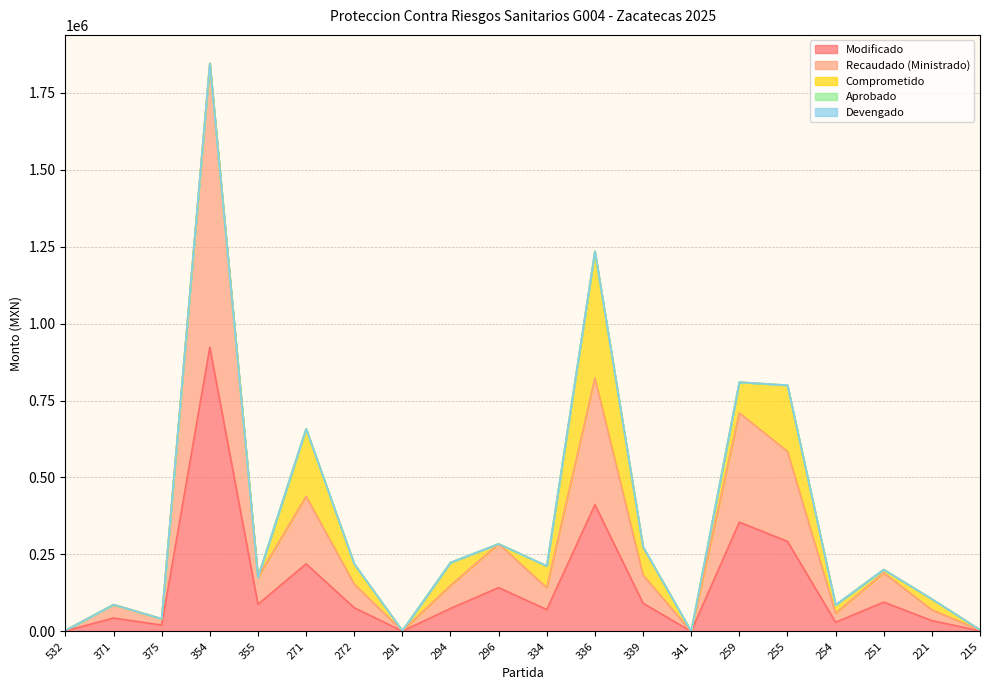

Where is Comprometido nearest to the value 205771?

255